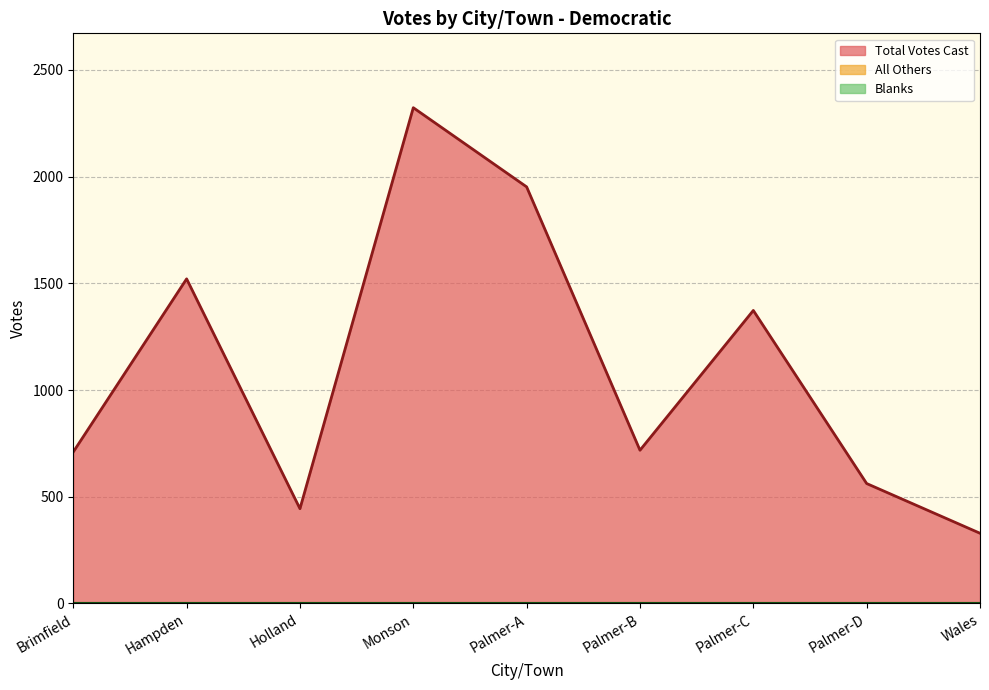

Reading left to right, extract all data points from this chart.

Total Votes Cast: 710	1521	444	2323	1952	718	1373	562	329
All Others: 0	0	0	0	0	0	0	0	0
Blanks: 0	0	0	0	0	0	0	0	0